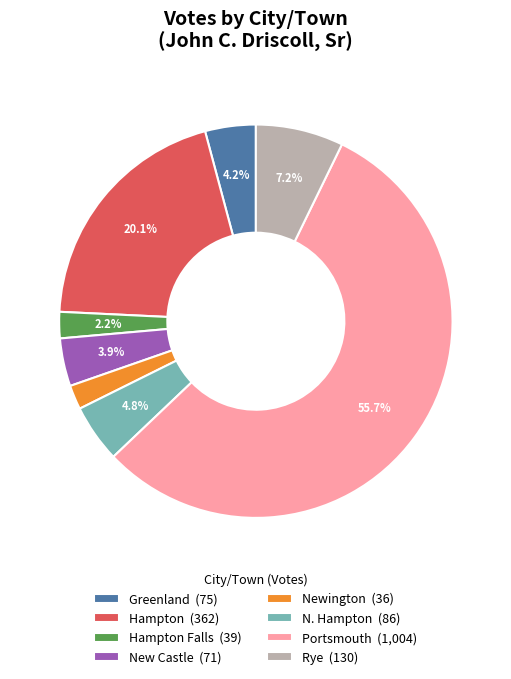

How much of the chart is everything except Hampton Falls (39)?

97.8%